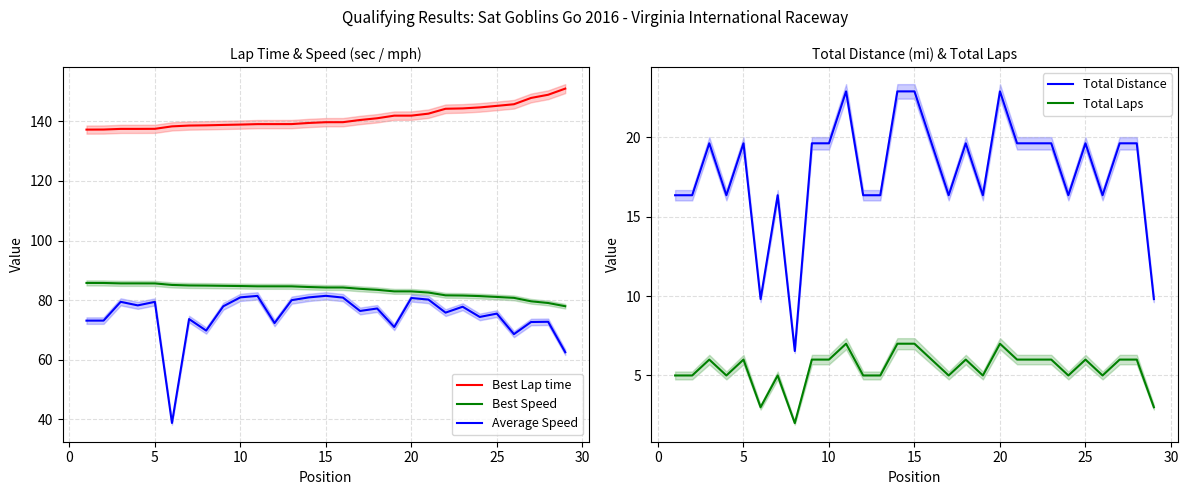

True or false: Total Laps and Total Distance cross at least once.

False